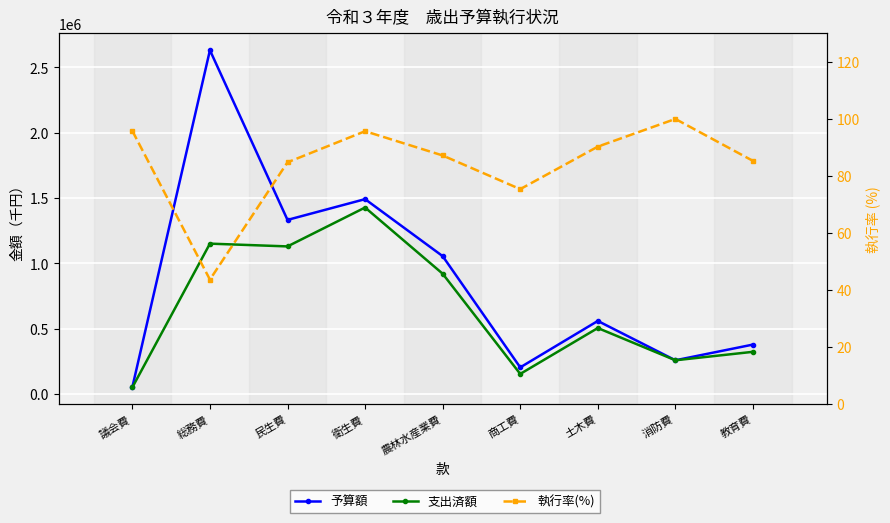

At which label is 支出済額 closest to 738990?

農林水産業費